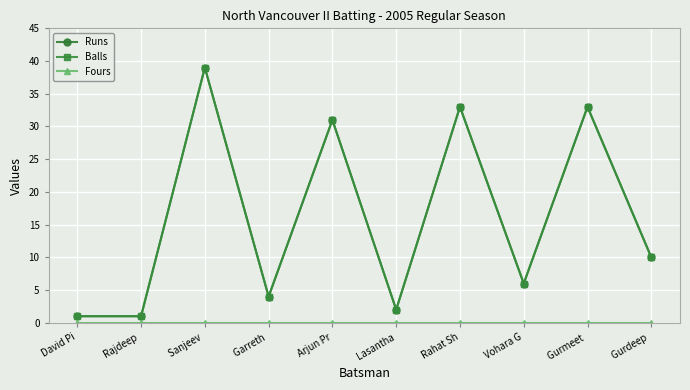

Does the chart have visible grid lines?

Yes